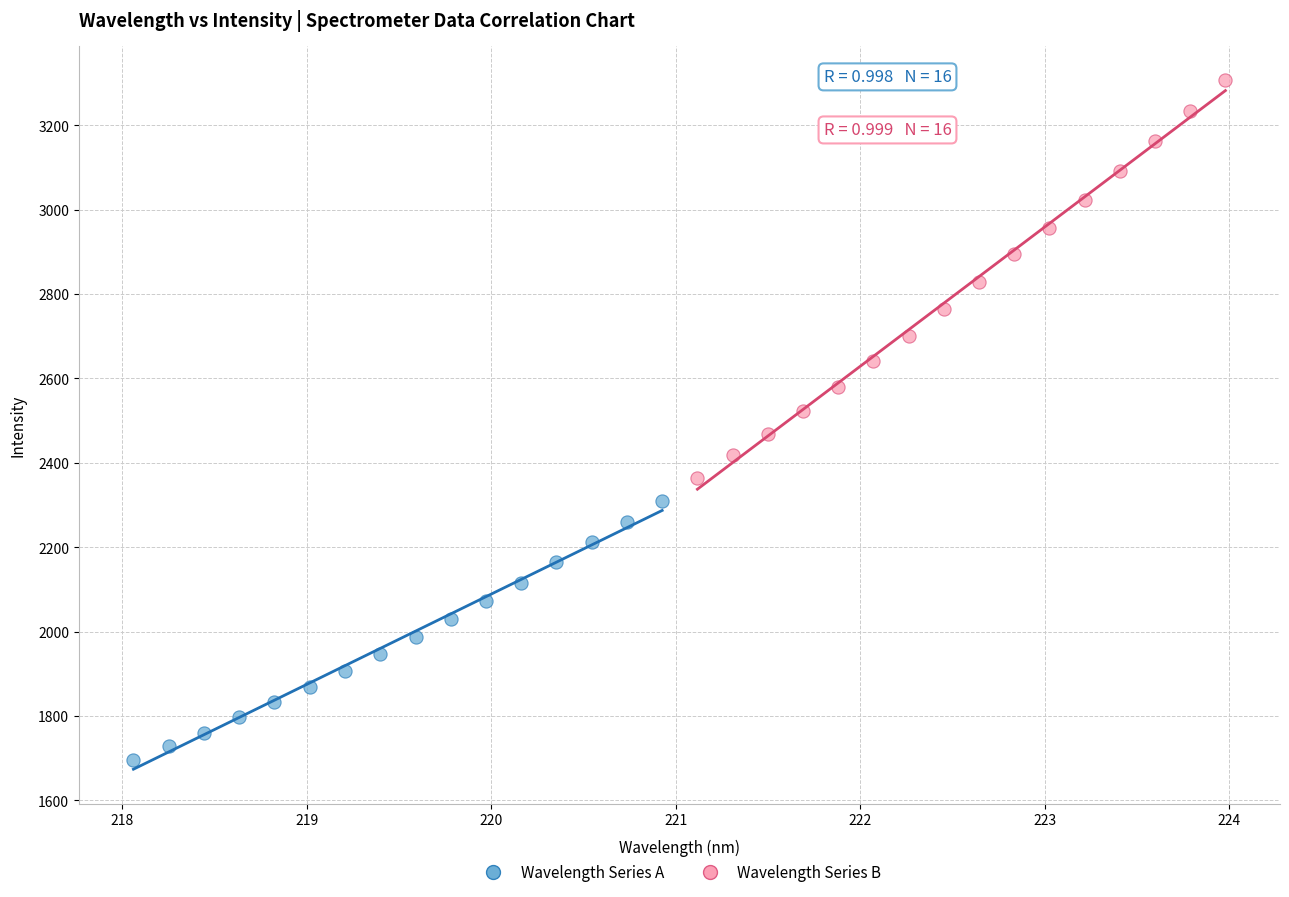

Which series has the largest Y range (max minus min)?

Wavelength Series B